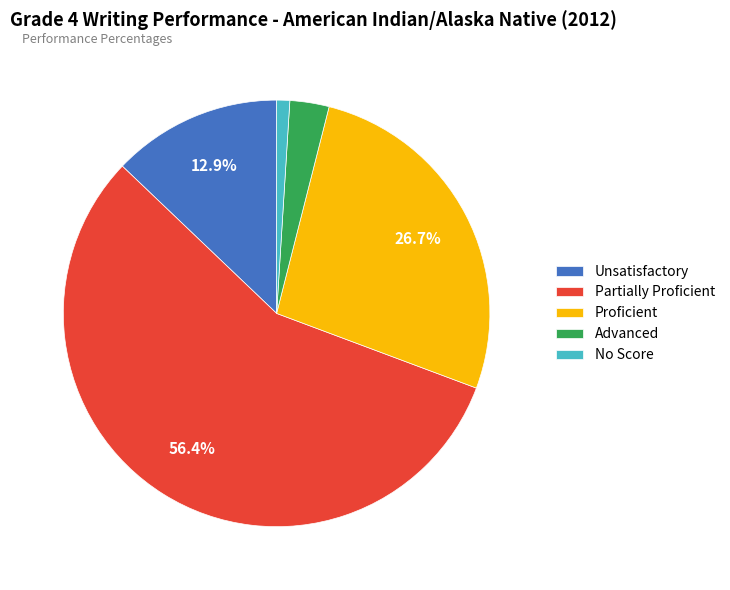

Which category has the biggest portion of the pie?

Partially Proficient